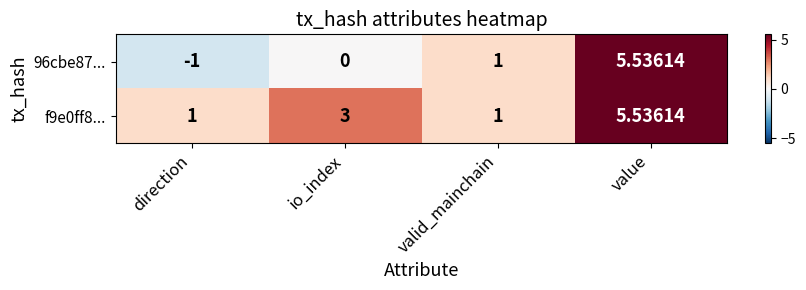

Is the value of f9e0ff8... at valid_mainchain greater than the value of 96cbe87... at direction?

Yes